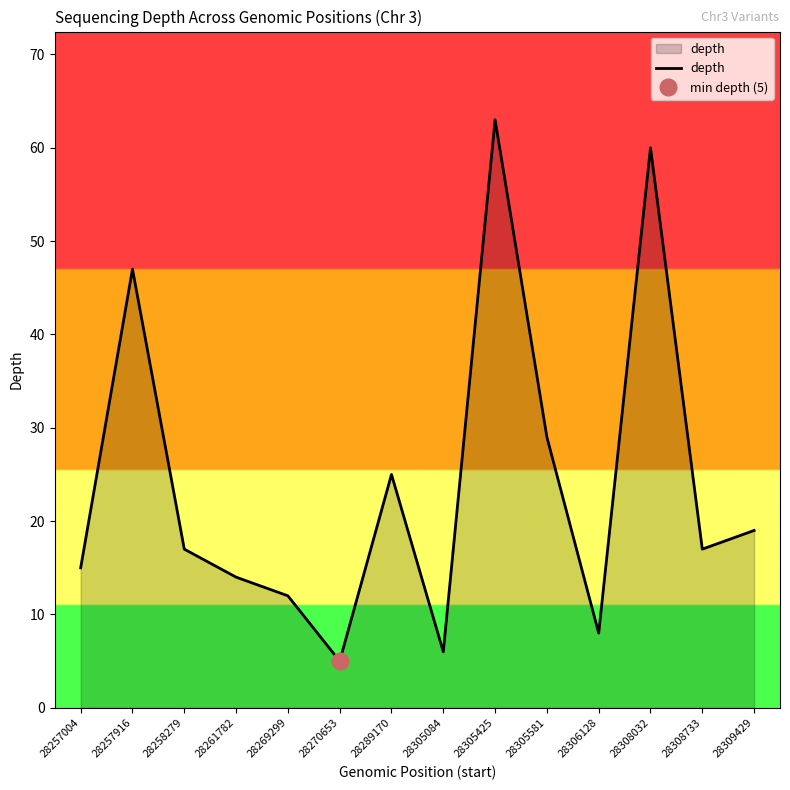

True or false: the data shows 13 at 28257916.

False